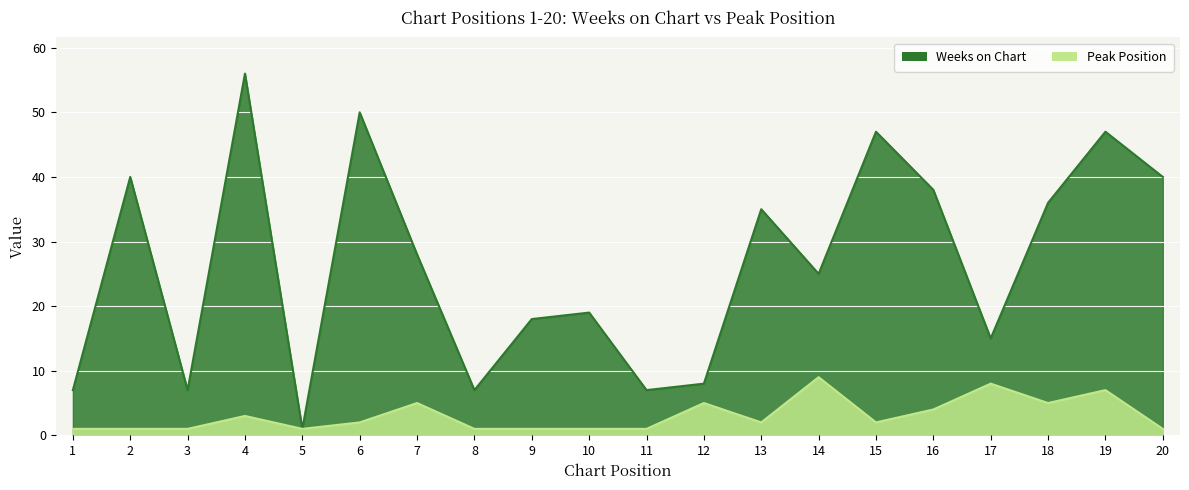

What are all the series names shown in the legend?

Weeks on Chart, Peak Position